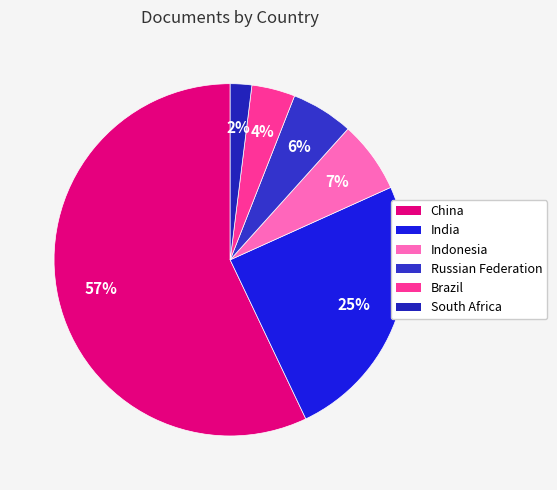

What is the total percentage of South Africa and Brazil?

6.0%